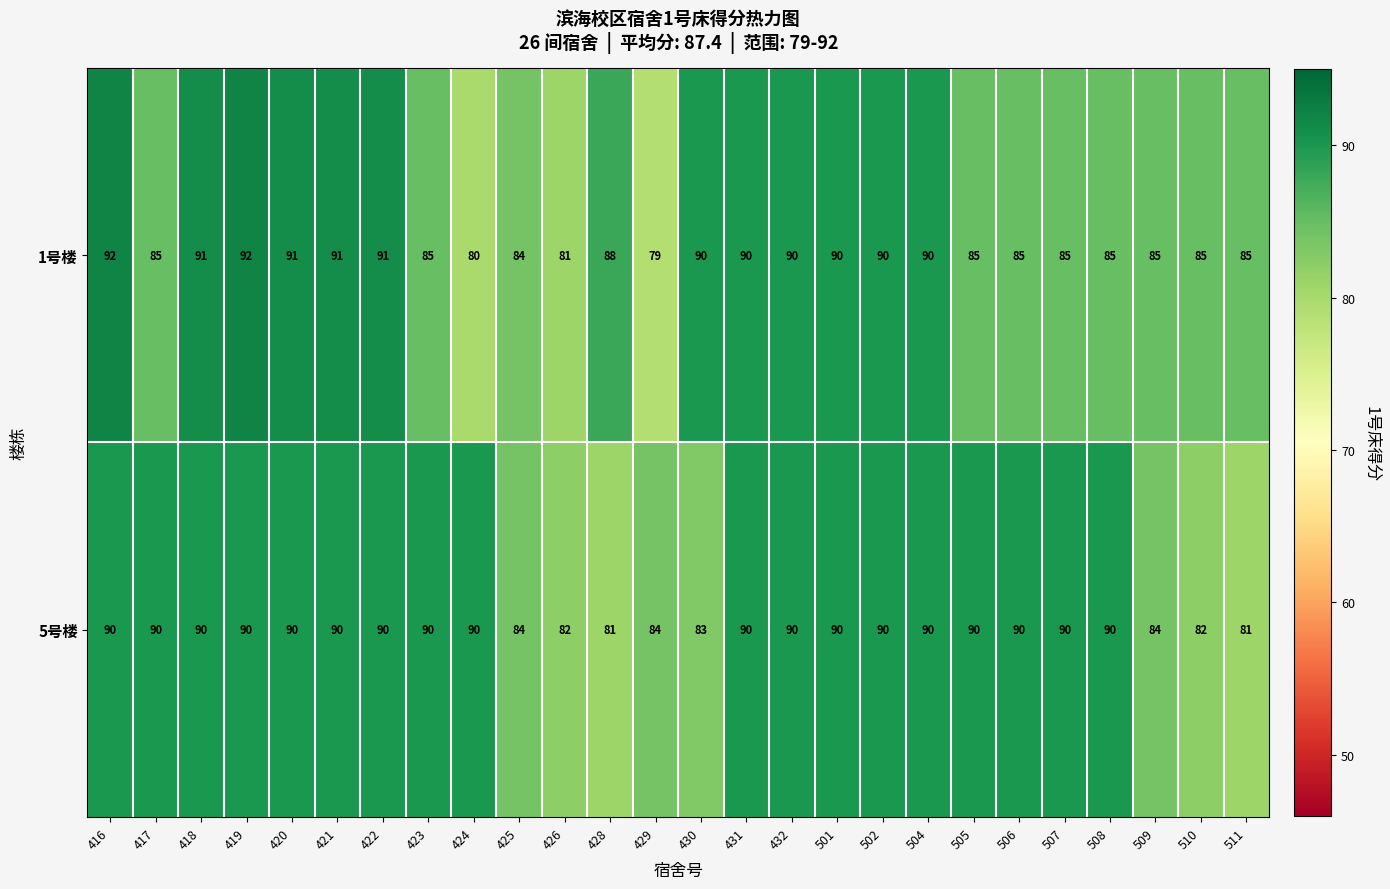

How many categories are shown in the chart?

26